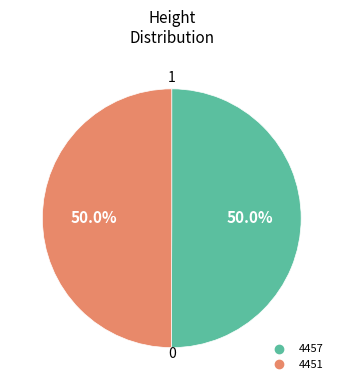

Approximately how many times larger is the value at 4451 compared to 4457?

1.0